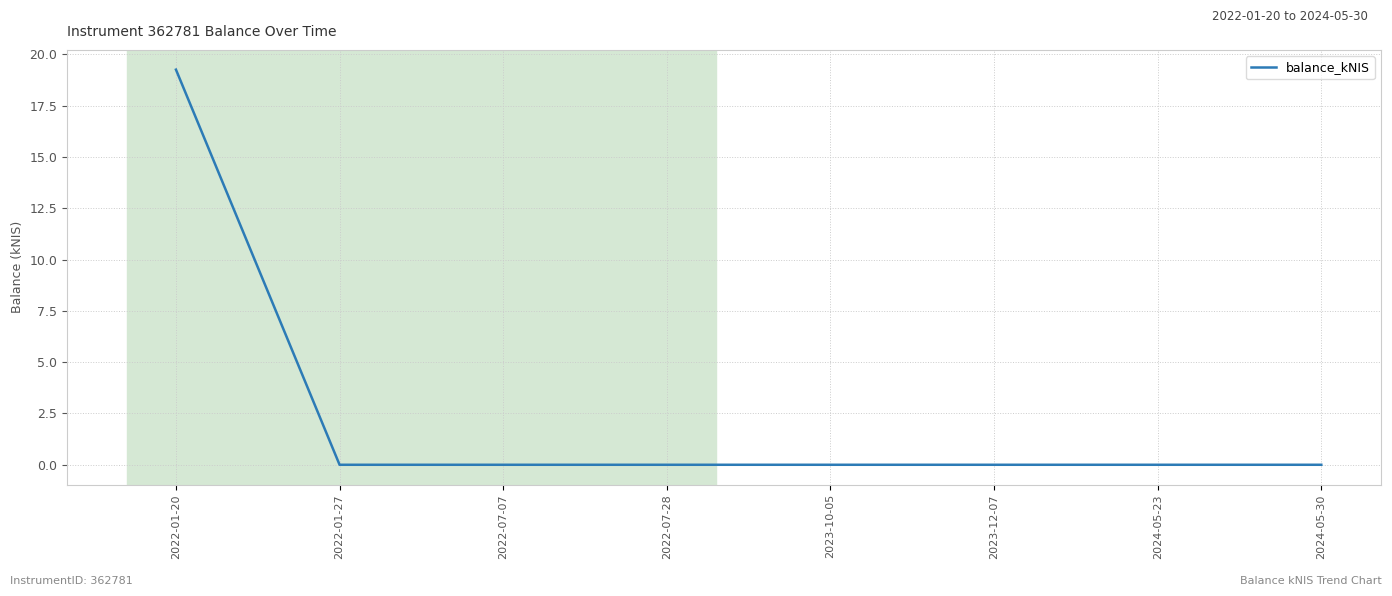

What is the average value?

2.4